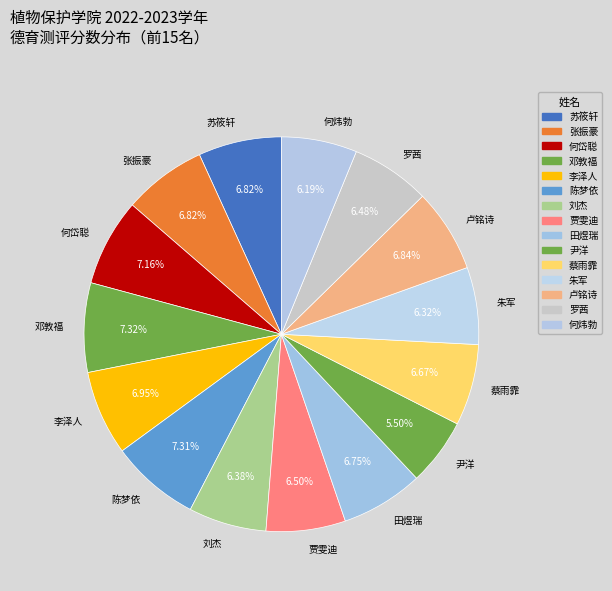

Is there any slice that represents more than half of the pie?

No